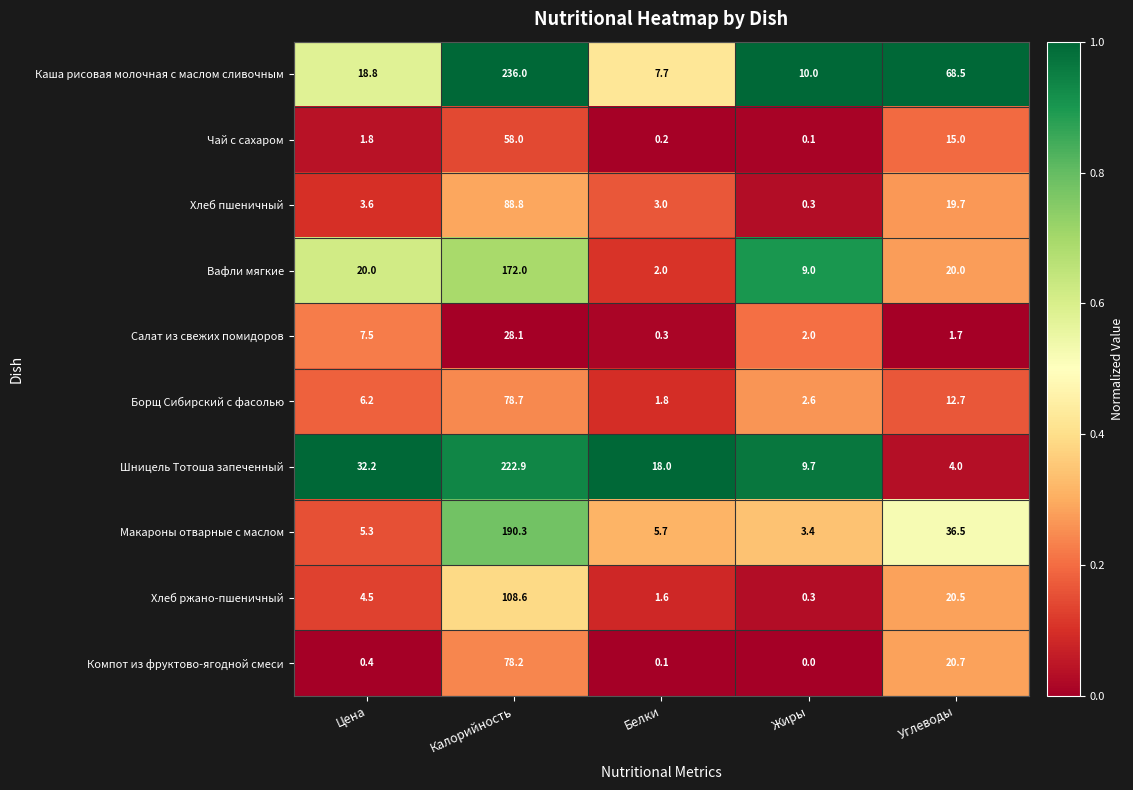

Where does the Макароны отварные с маслом series first go above 5?

Цена